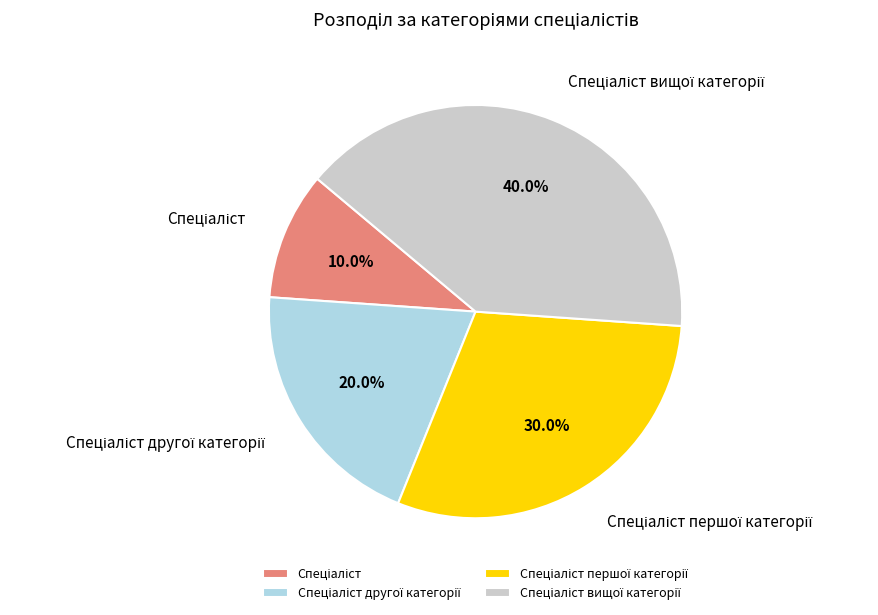

Is there any slice that represents more than half of the pie?

No